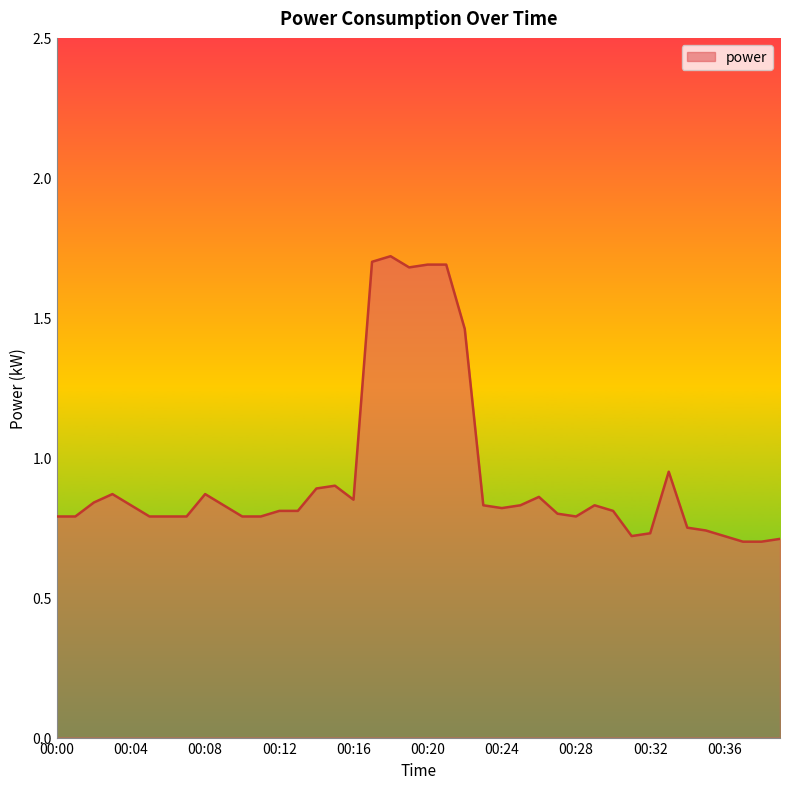

What is the greatest value displayed?

1.7